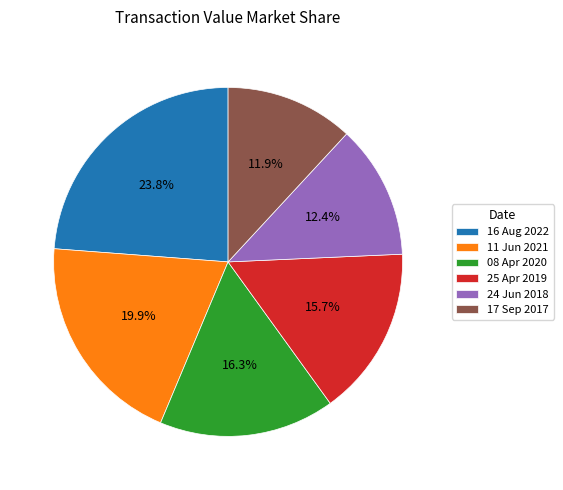

Count the number of slices in the pie.

6